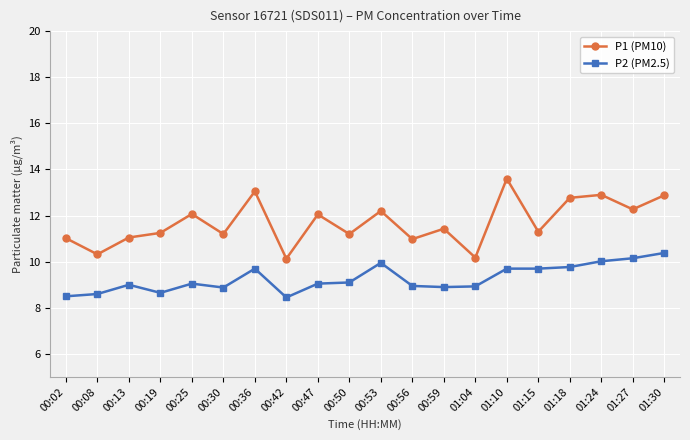

Rank the series by their average value, from highest to lowest.

P1 (PM10), P2 (PM2.5)